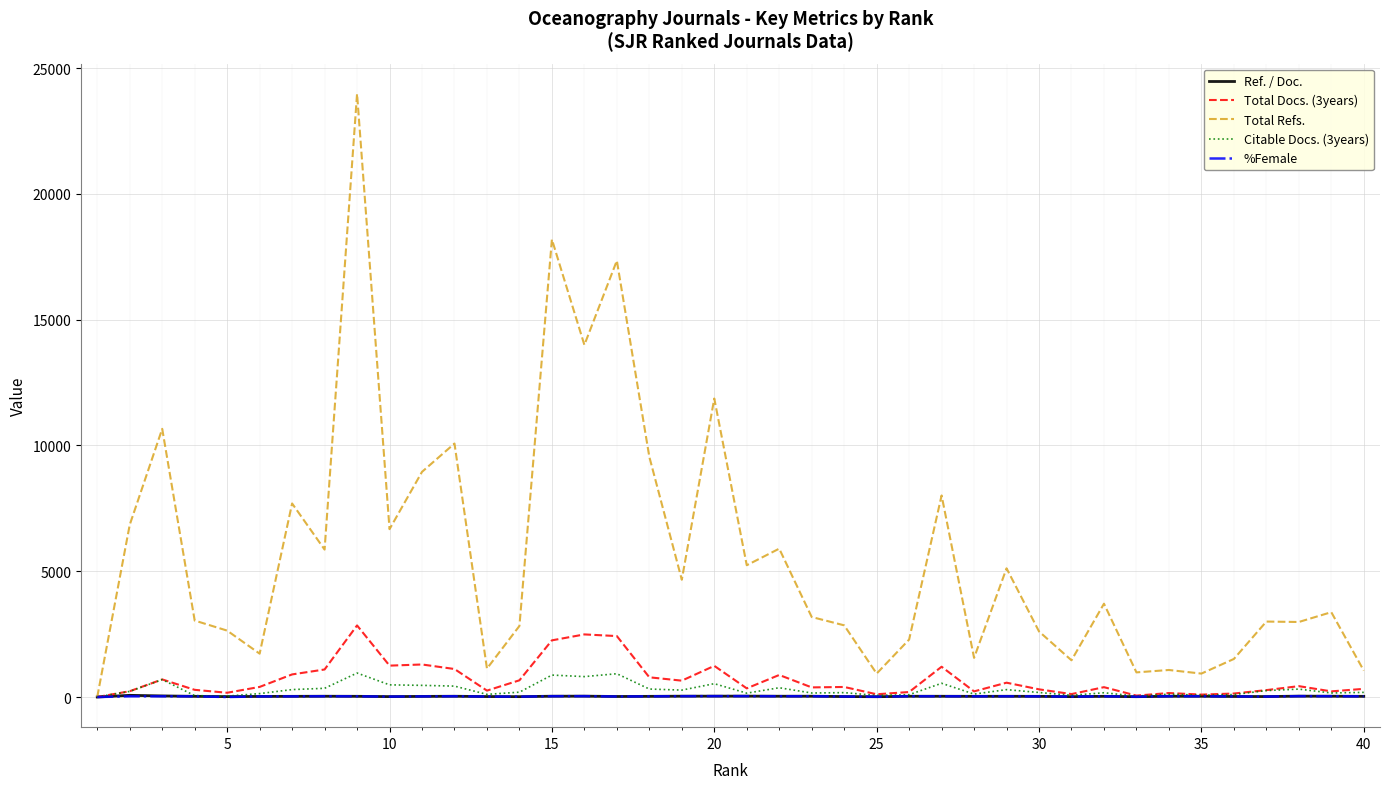

How many series are shown in this chart?

5